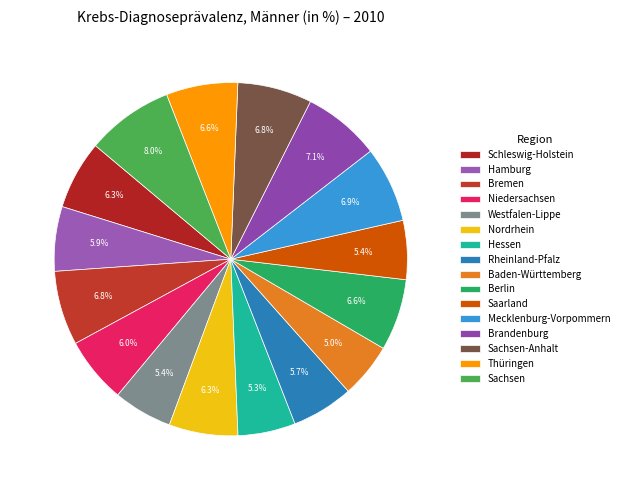

Rank the categories by value from highest to lowest.

Sachsen, Brandenburg, Mecklenburg-Vorpommern, Bremen, Sachsen-Anhalt, Berlin, Thüringen, Schleswig-Holstein, Nordrhein, Niedersachsen, Hamburg, Rheinland-Pfalz, Westfalen-Lippe, Saarland, Hessen, Baden-Württemberg